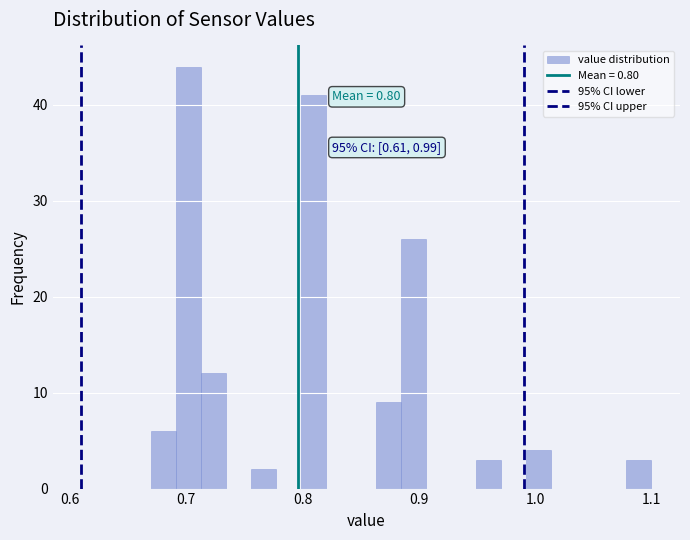

Around what value on the x-axis is the tallest bar? Give the approximate position of its centre, as read against the axis.

0.70